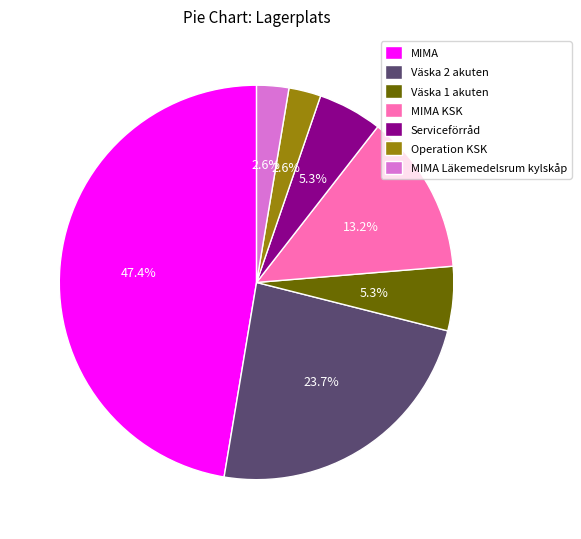

Is it true that Väska 1 akuten is 17% of the pie?

False